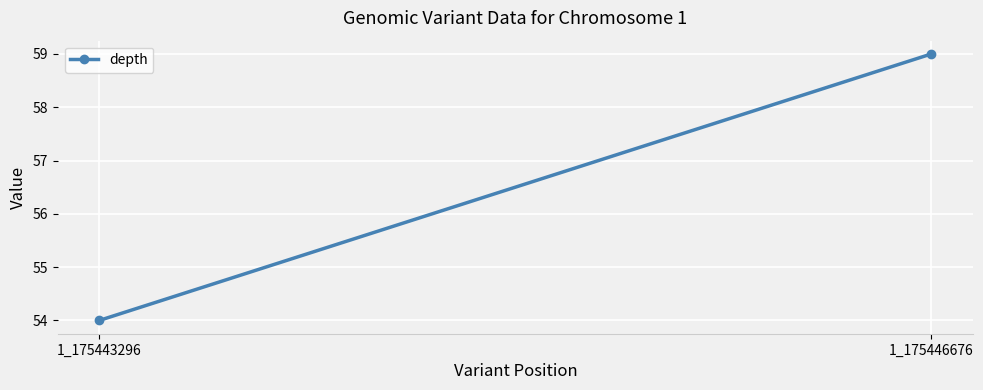

What is the sum of the values at 1_175446676 and 1_175443296?

113